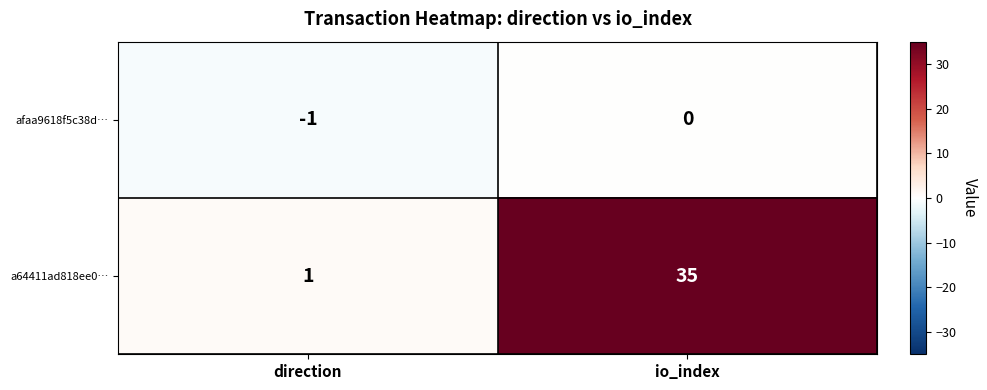

Reading left to right, list all the values displayed in this chart.

afaa9618f5c38d…: direction=-1	io_index=0
a64411ad818ee0…: direction=1	io_index=35